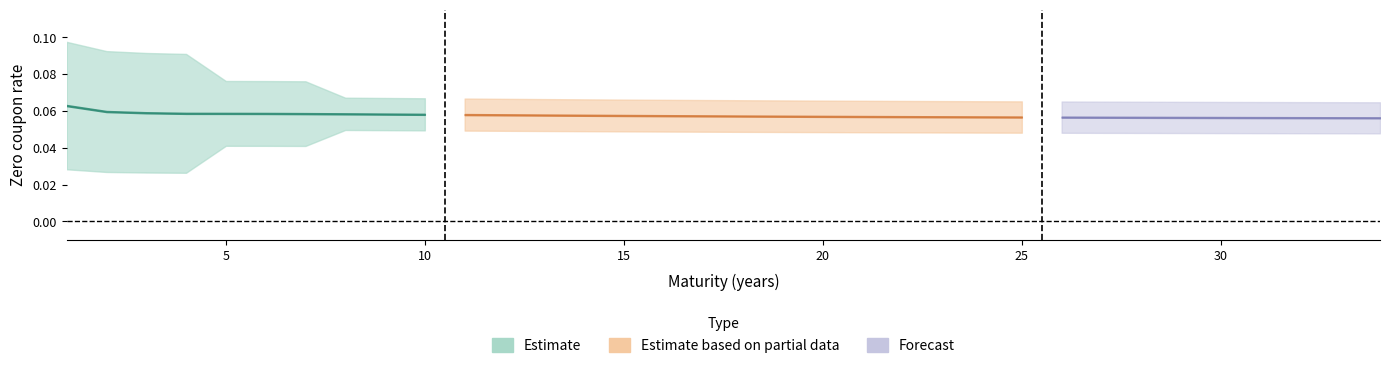

How many lines are shown in the chart?

6